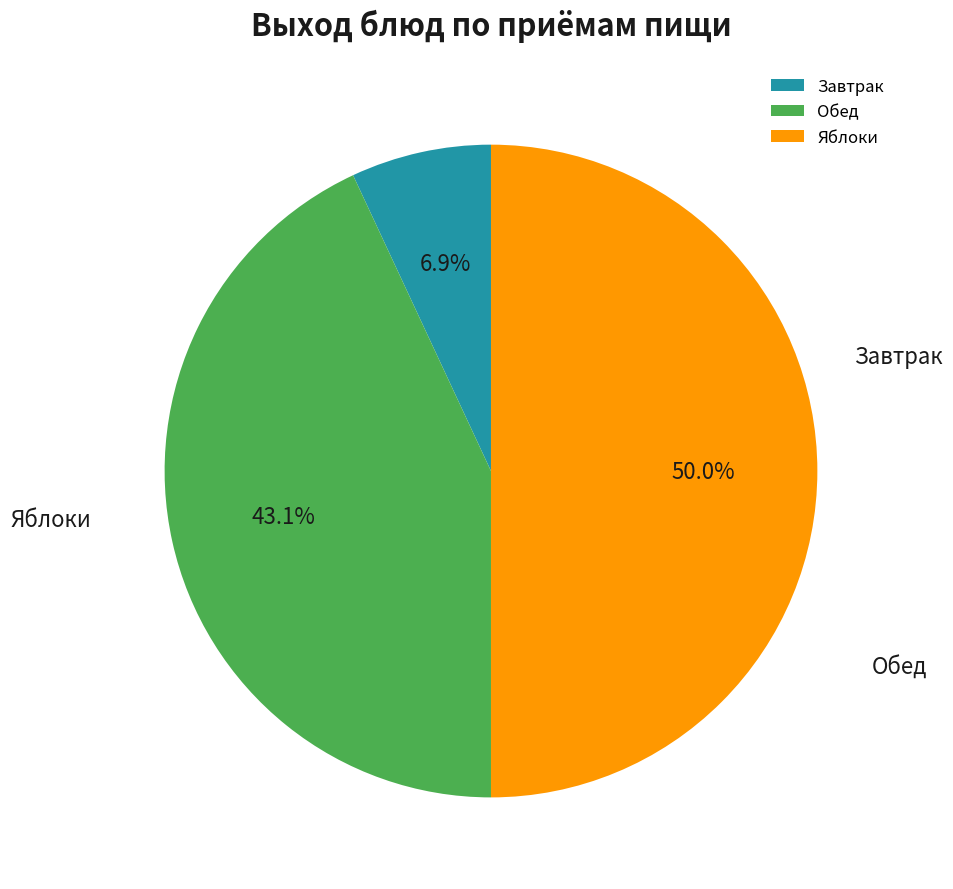

True or false: Обед accounts for 57% of the total.

False